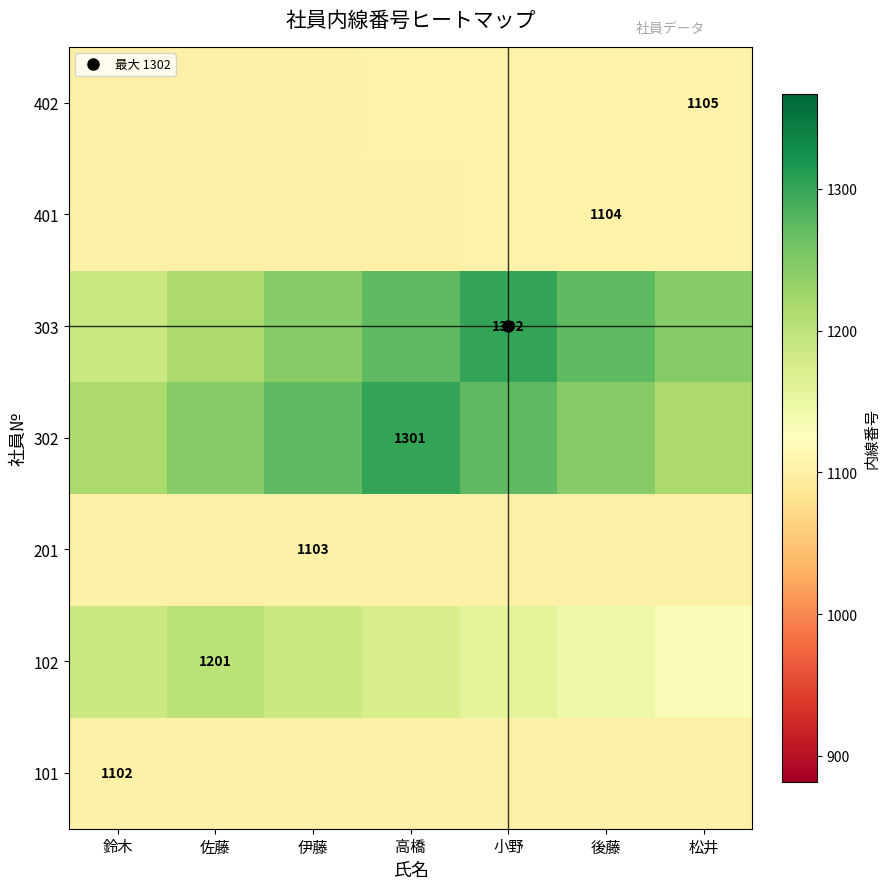

What is the total value across all series at 佐藤?

8072.0